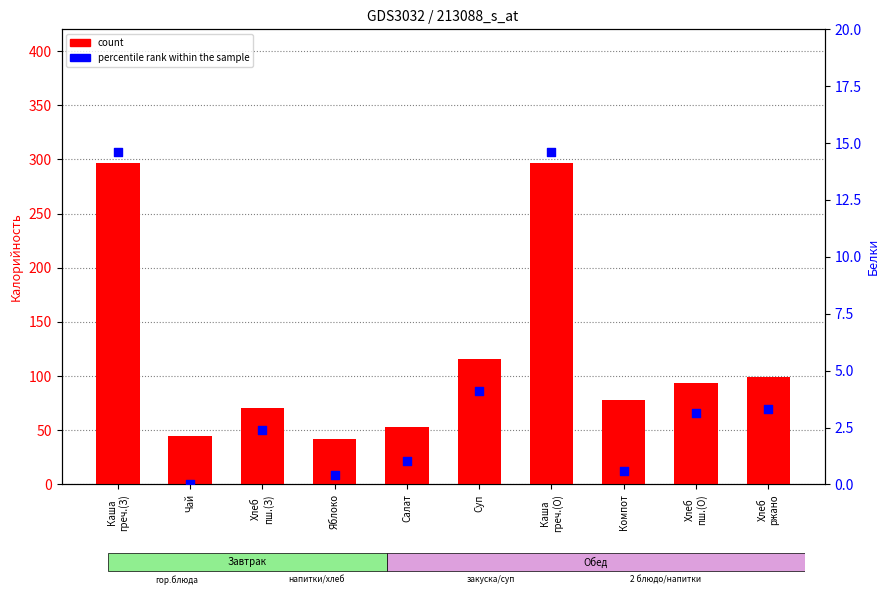

Which series reaches the minimum Y coordinate?

percentile rank within the sample